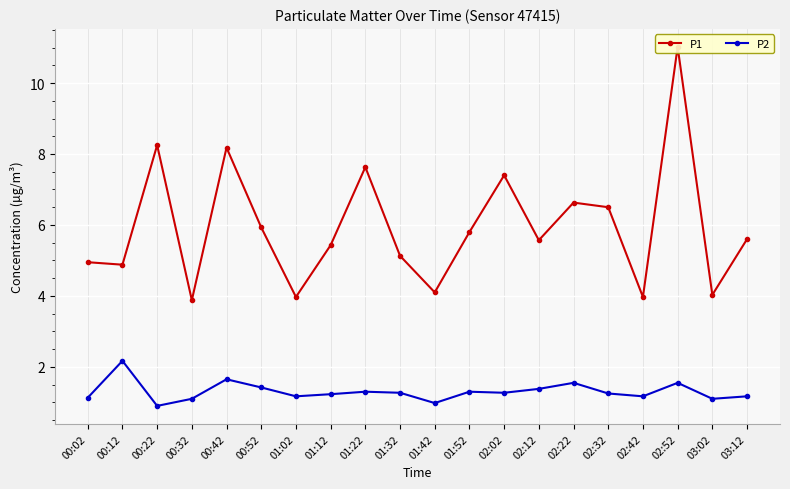

List the series in order of their overall mean, highest first.

P1, P2